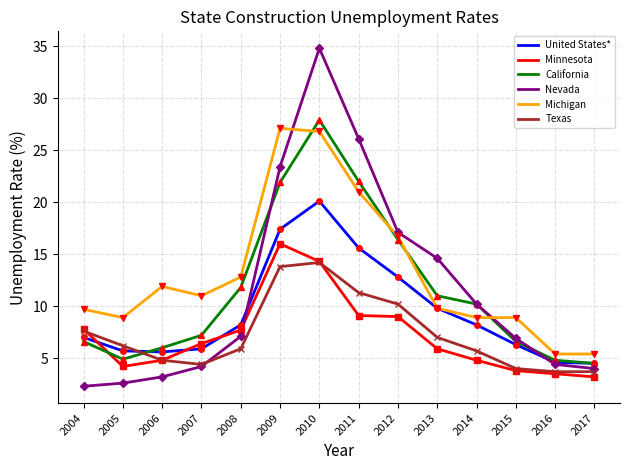

Which category has the highest value across all series?

2010